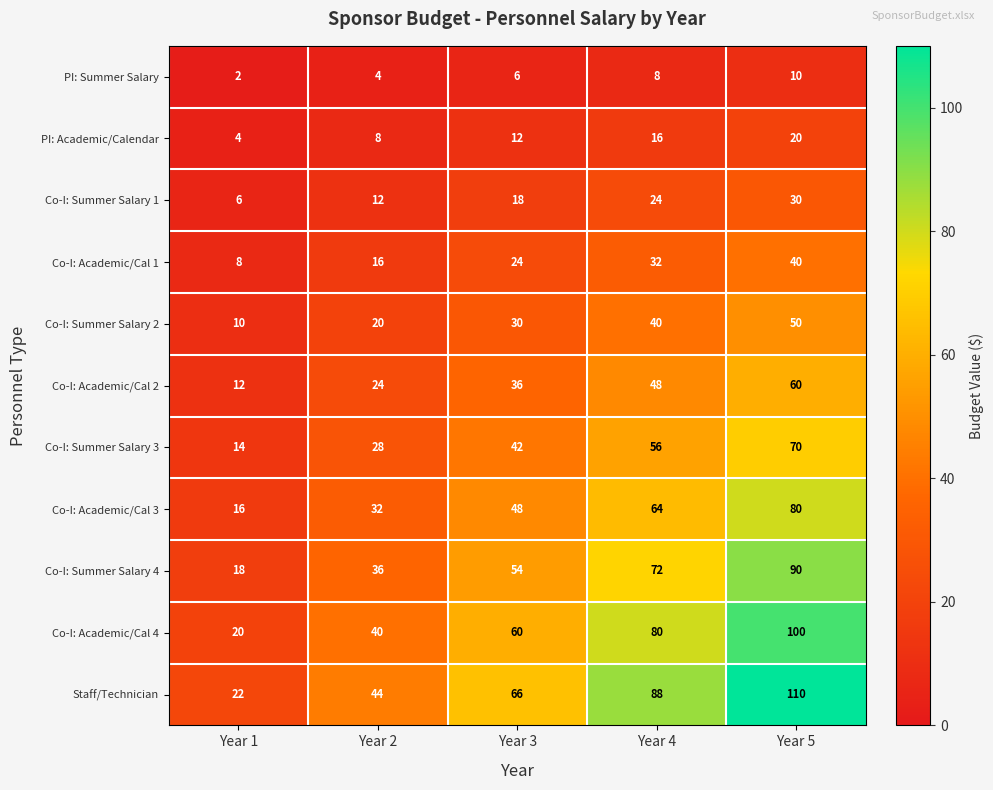

The value of Co-I: Summer Salary 2 at Year 1 is 18. True or false?

False